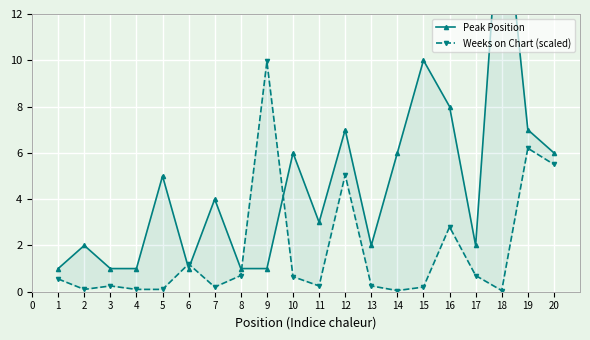

Reading left to right, list all the values displayed in this chart.

Peak Position: 1.0	2.0	1.0	1.0	5.0	1.0	4.0	1.0	1.0	6.0	3.0	7.0	2.0	6.0	10.0	8.0	2.0	18.0	7.0	6.0
Weeks on Chart (scaled): 0.6	0.1	0.2	0.1	0.1	1.2	0.2	0.7	9.9	0.7	0.2	5.0	0.2	0.1	0.2	2.8	0.7	0.1	6.2	5.5